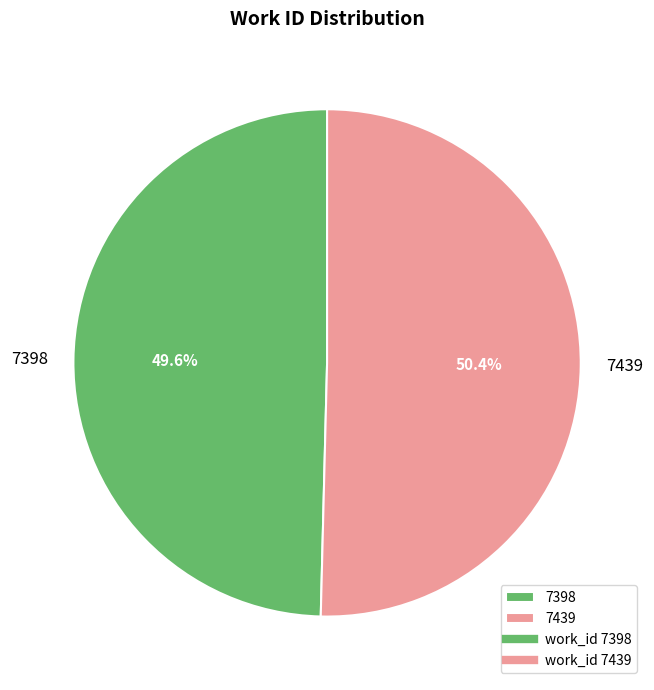

To the nearest percent, what is the difference between the largest and smallest slice percentages?

1%